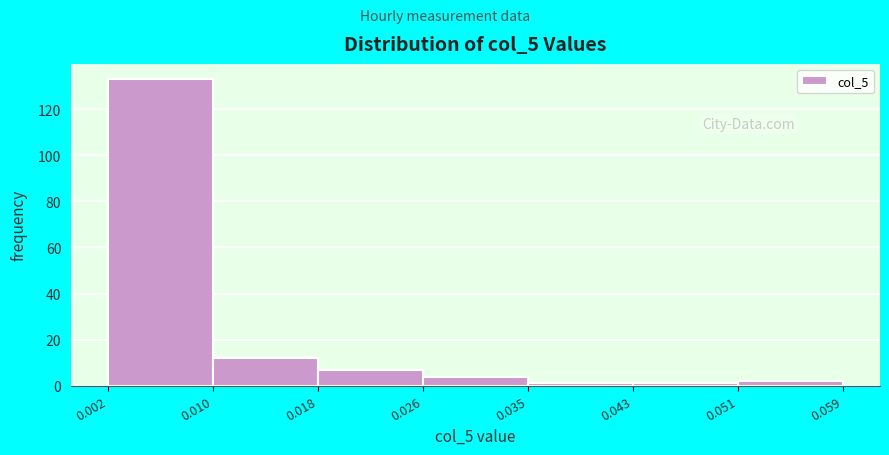

What is the height of the bar covering 0.010 to 0.018 on the x-axis? The values are not printed on the chart, so give them approximately, as read against the axis.

12